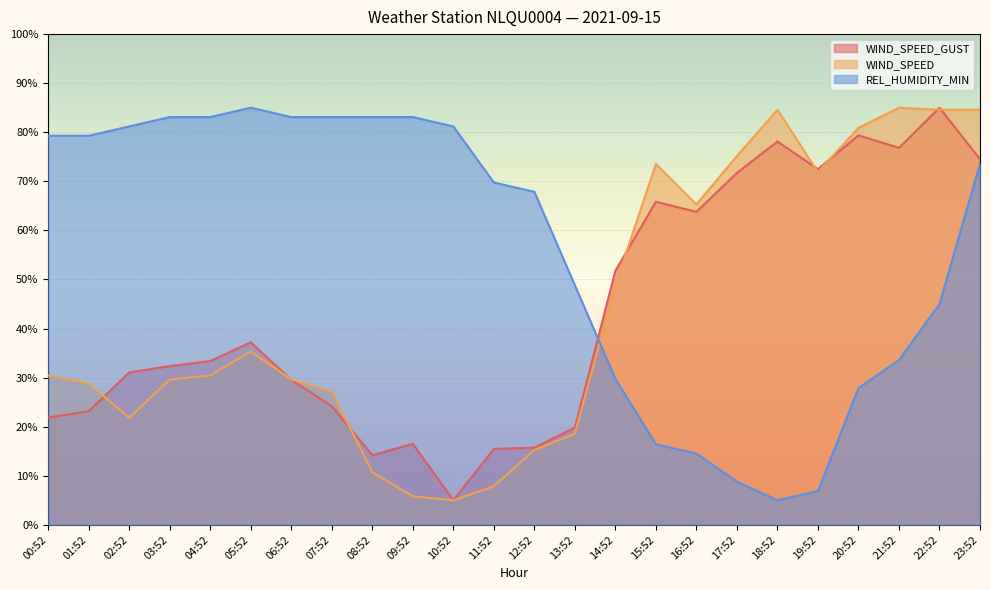

Which category has the lowest value in the REL_HUMIDITY_MIN series?

18:52